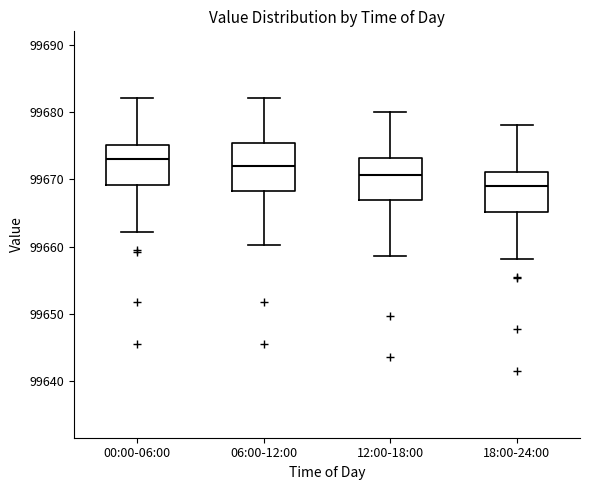

Where does the median line of the box for 00:00-06:00 sit on the y-axis? The values are not printed on the chart, so give them approximately, as read against the axis.

99673